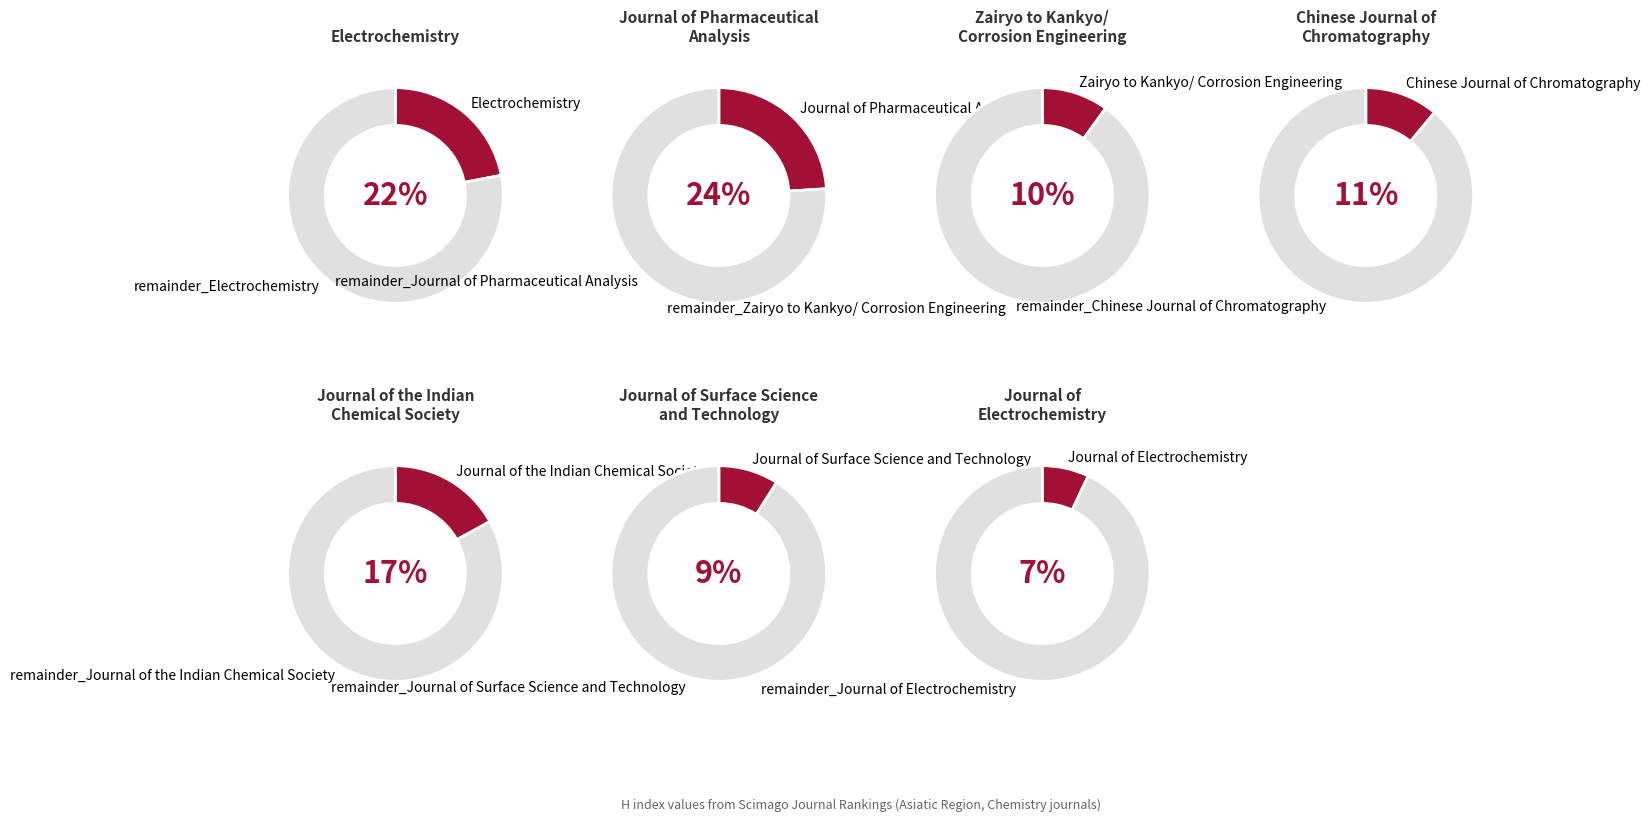

To the nearest percent, what percentage of the pie is Journal of Electrochemistry?

7%